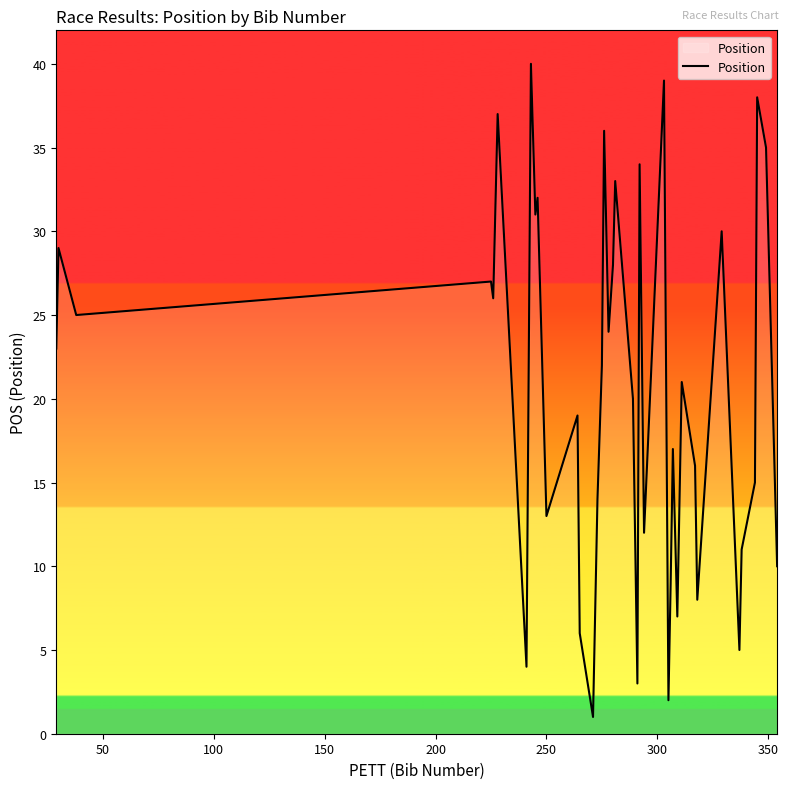

What is the greatest value displayed?

40